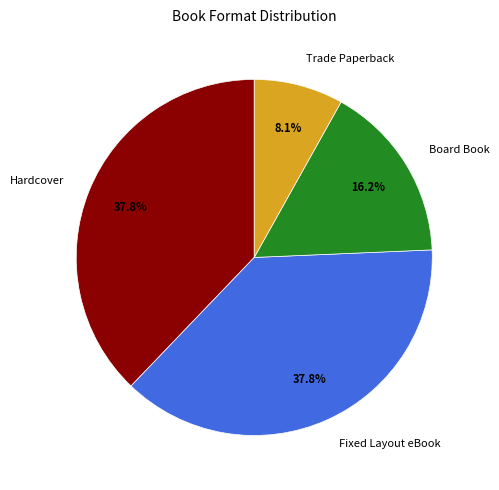

Which category has the smallest portion of the pie?

Trade Paperback